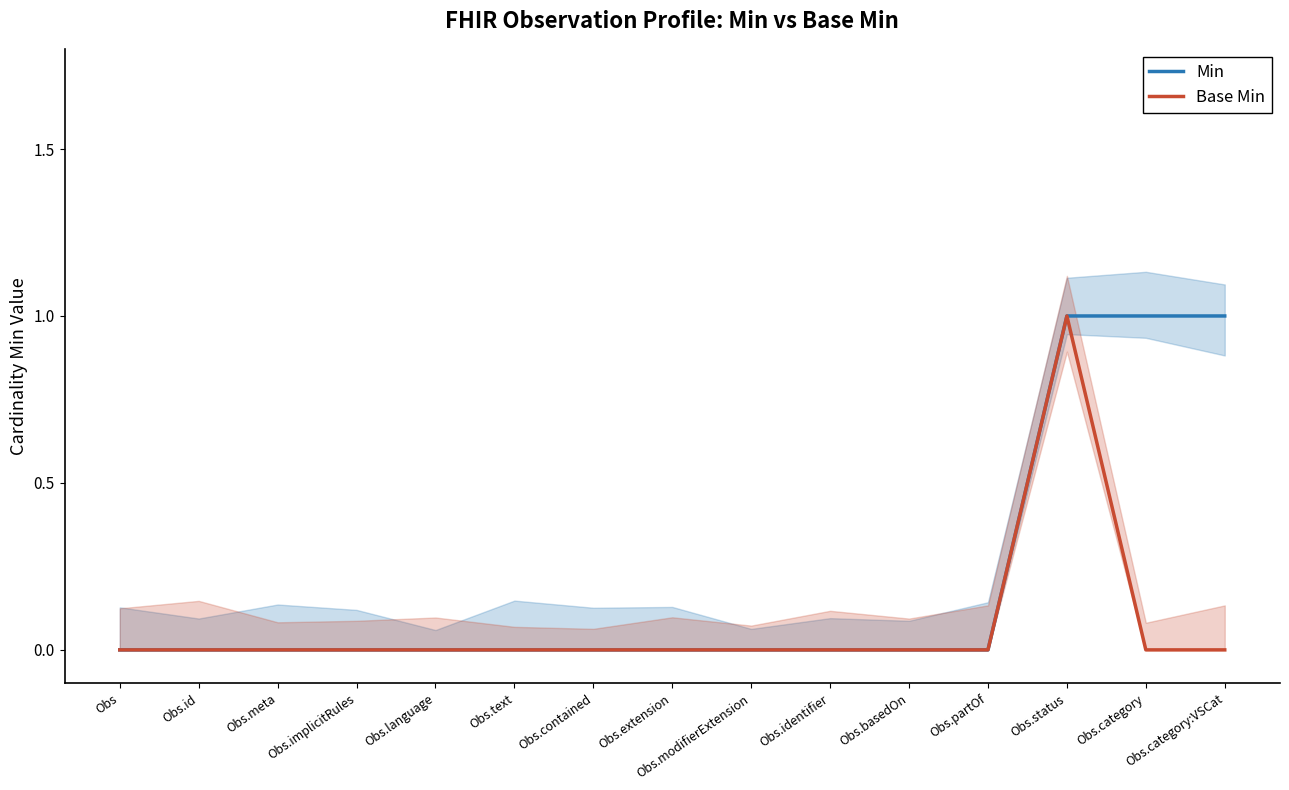

List the labels in order of Base Min value, smallest first.

Obs, Obs.id, Obs.meta, Obs.implicitRules, Obs.language, Obs.text, Obs.contained, Obs.extension, Obs.modifierExtension, Obs.identifier, Obs.basedOn, Obs.partOf, Obs.category, Obs.category:VSCat, Obs.status